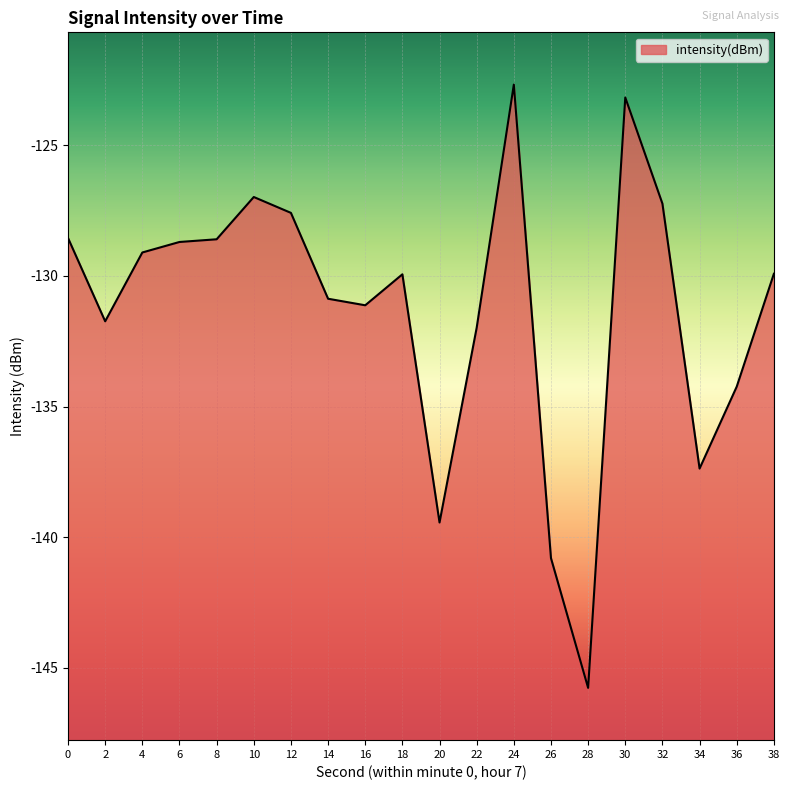

What is the change in value from 10 to 32?

-0.3